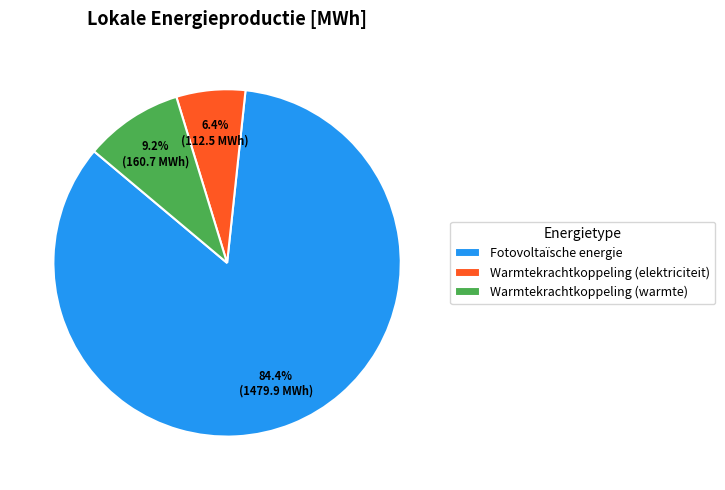

What is the ratio of the value at Fotovoltaïsche energie to the value at Warmtekrachtkoppeling (warmte)?

9.2